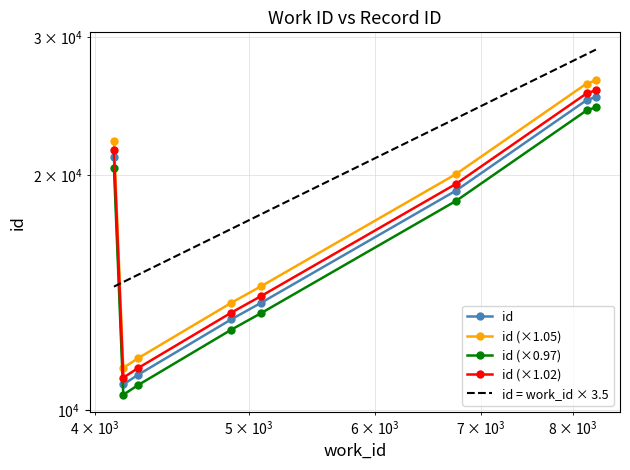

At how many categories does at least one series exceed 23743?

2